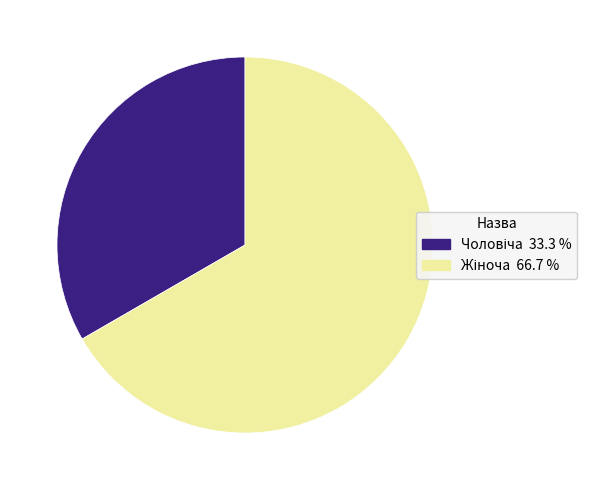

Is there a majority slice in this chart?

Yes